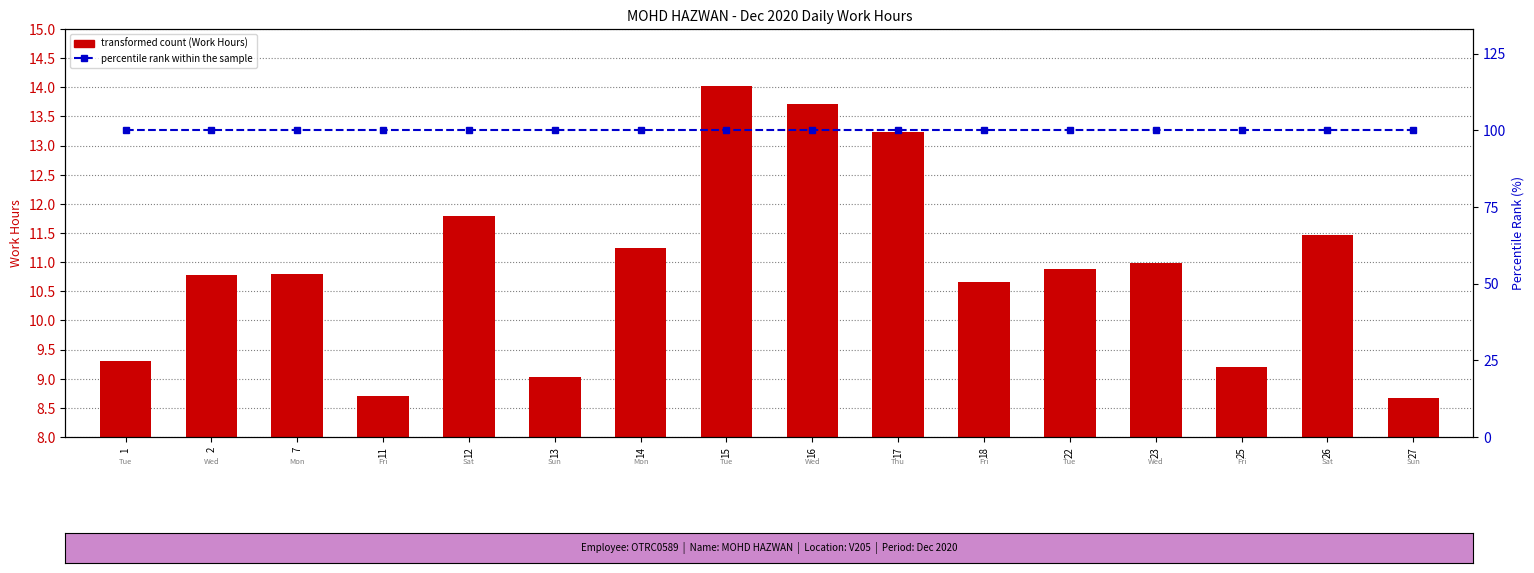

At how many categories does at least one series exceed 65?

16